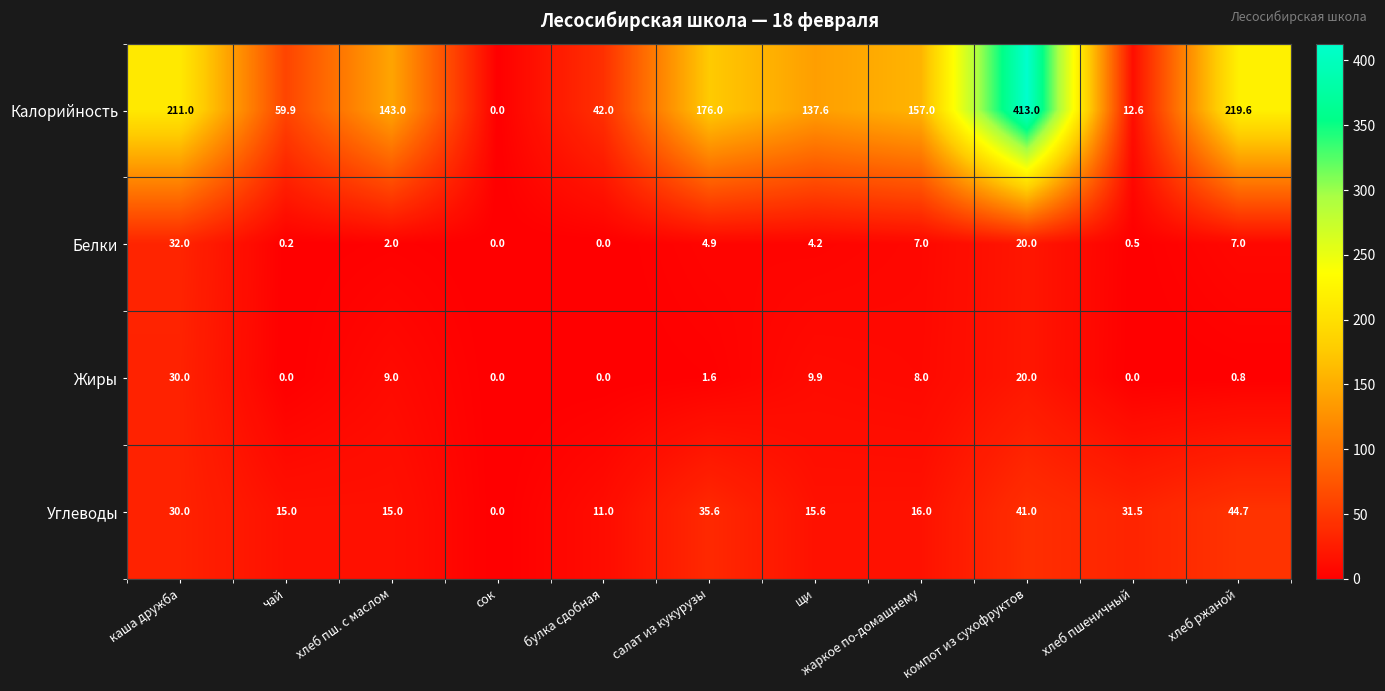

Rank the series by their maximum value, from lowest to highest.

Жиры, Белки, Углеводы, Калорийность